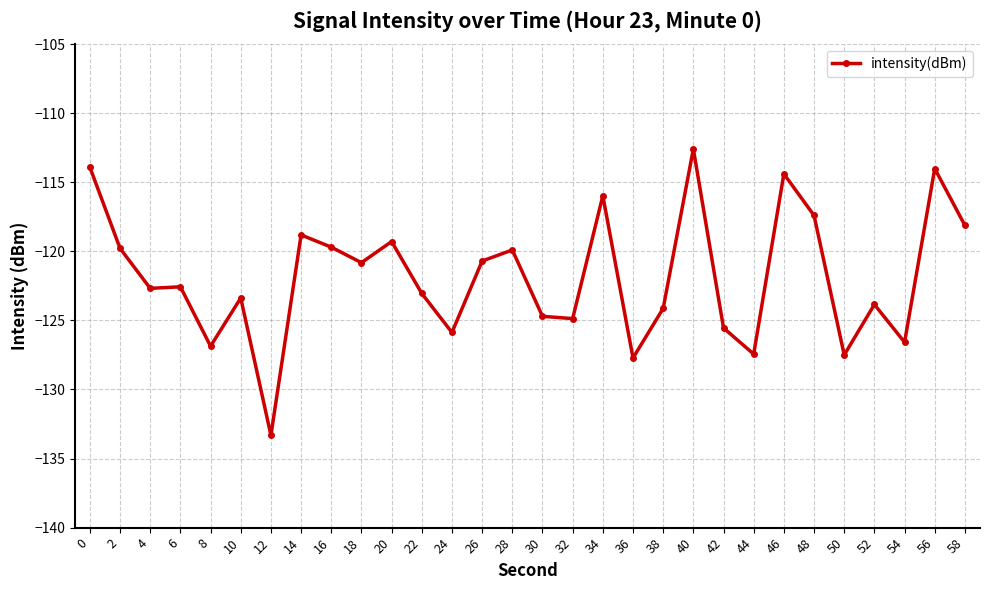

How many distinct data groups are displayed?

1